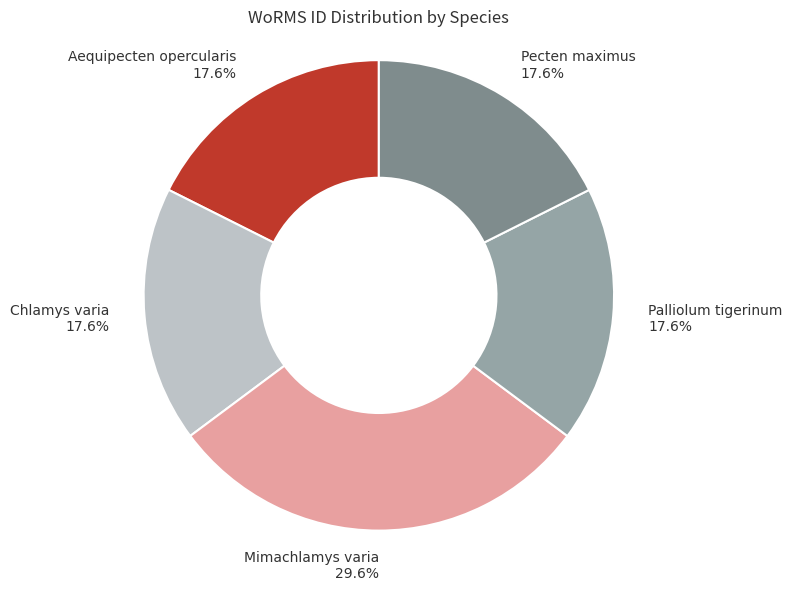

Does Aequipecten opercularis 17.6% represent more than half of the total?

No